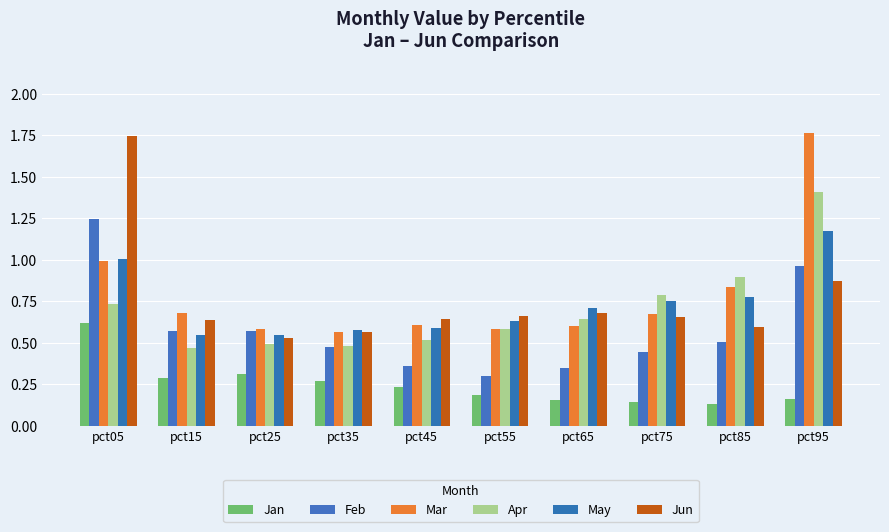

At which category does the chart reach its minimum across all series?

pct85